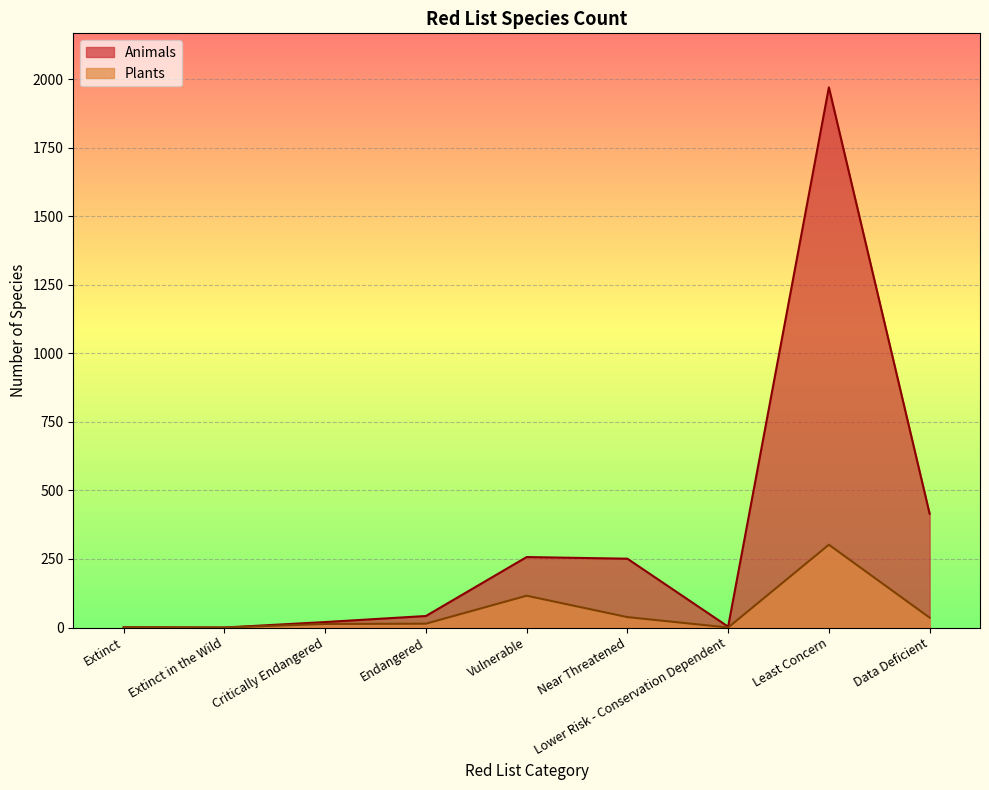

Is the value of Animals at Extinct greater than the value of Plants at Least Concern?

No